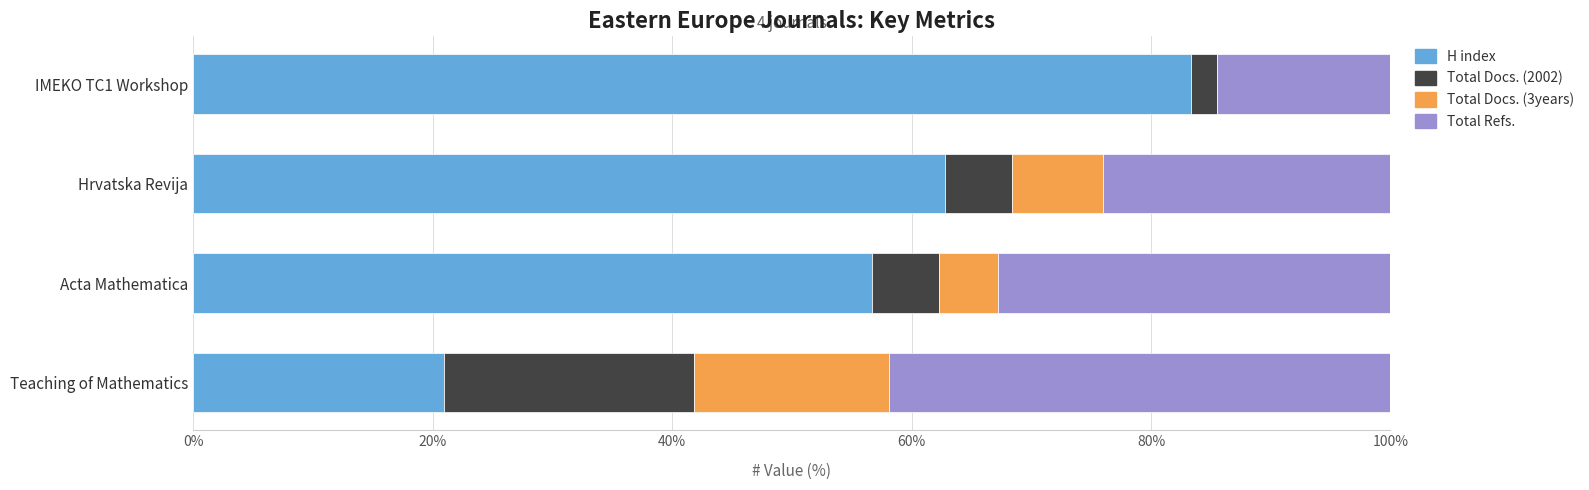

How many values in the H index series exceed 62?

2